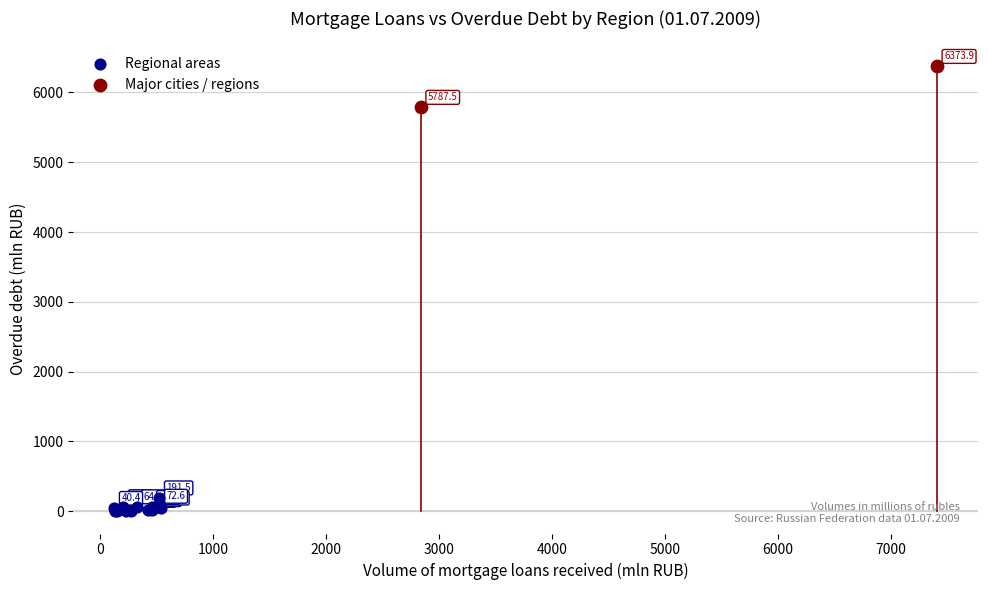

Which series reaches the minimum Y coordinate?

Regional areas